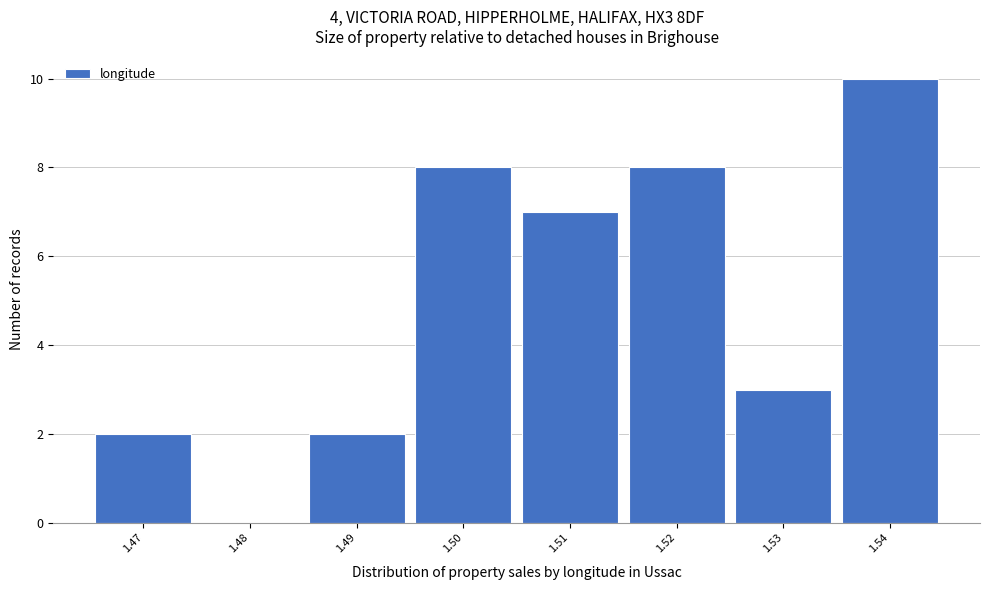

Reading left to right, transcribe all the data shown in this chart.

1.47=2	1.48=0	1.49=2	1.50=8	1.51=7	1.52=8	1.53=3	1.54=10